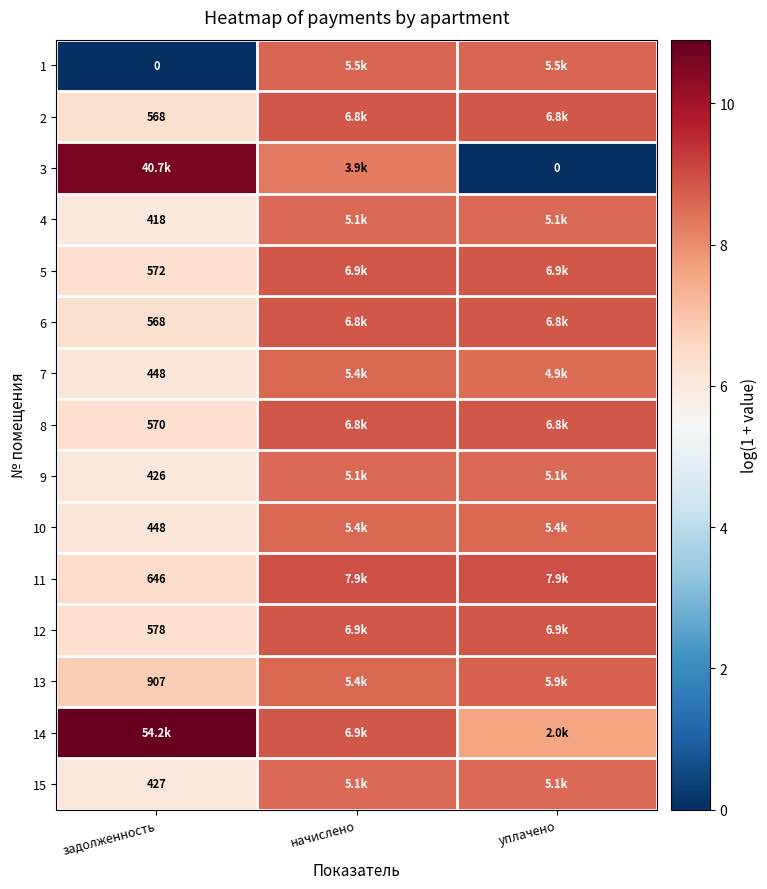

What is the approximate value of 3 at начислено?

8.3